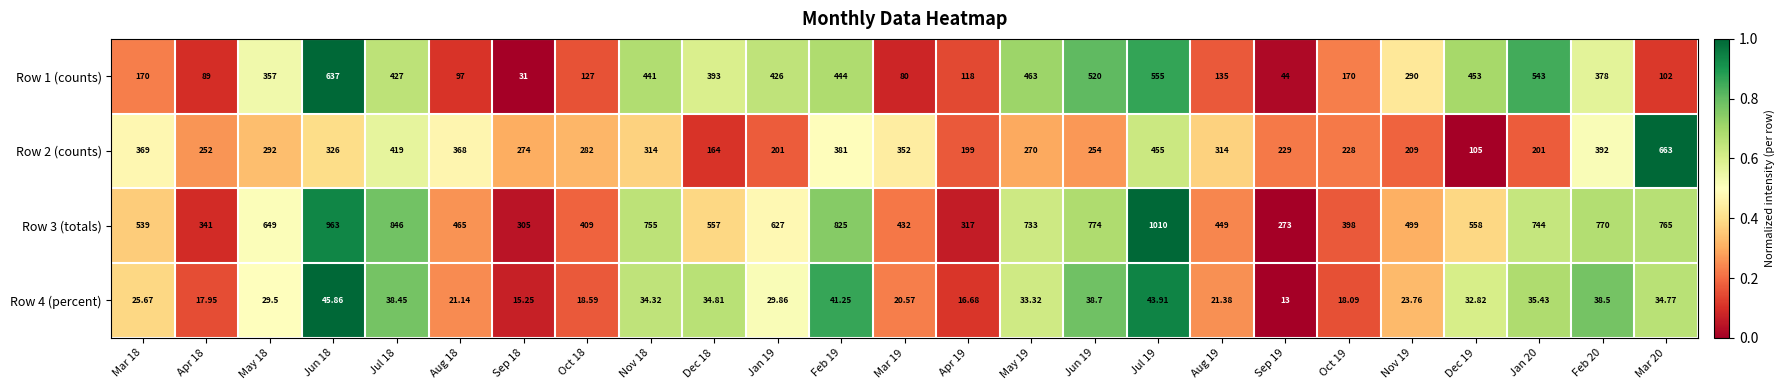

Is the value of Row 1 (counts) at Apr 19 greater than the value of Row 2 (counts) at Nov 18?

No